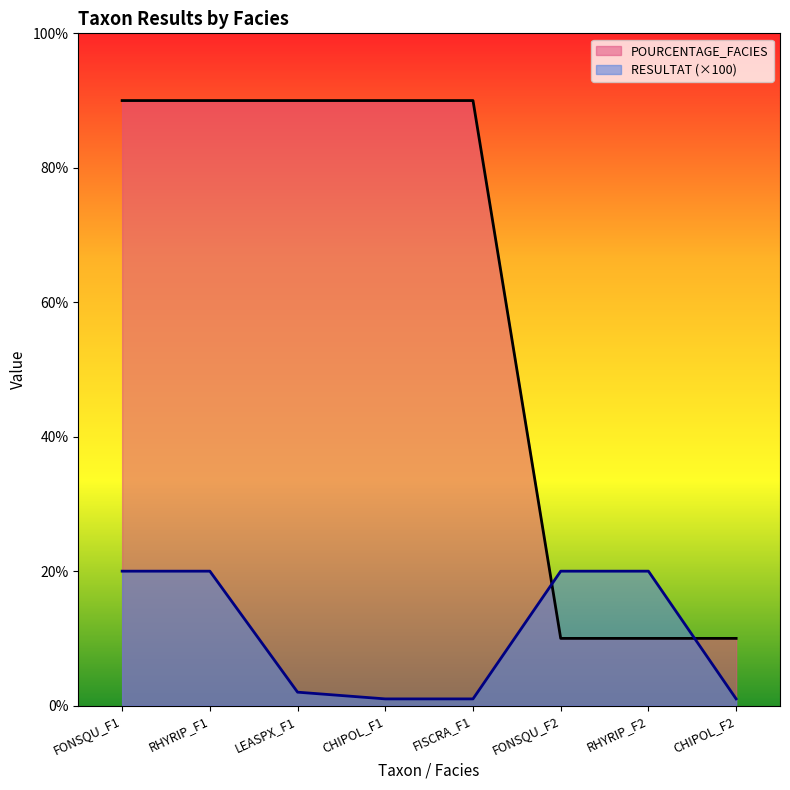

At which category does the chart reach its minimum across all series?

CHIPOL_F1